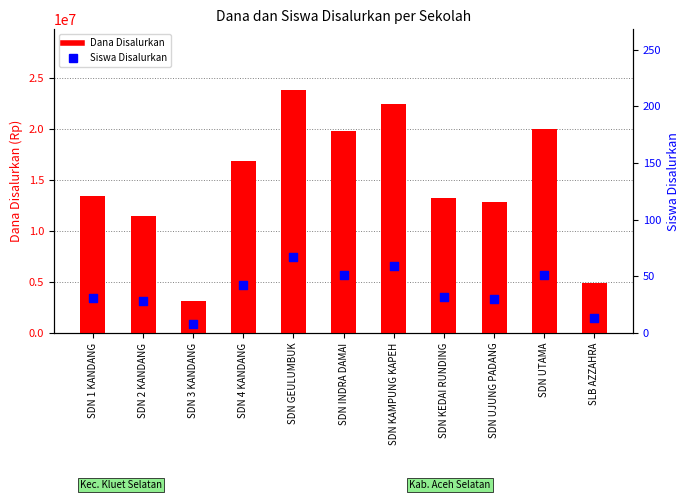

What is the total value across all series at SDN 2 KANDANG?

11475028